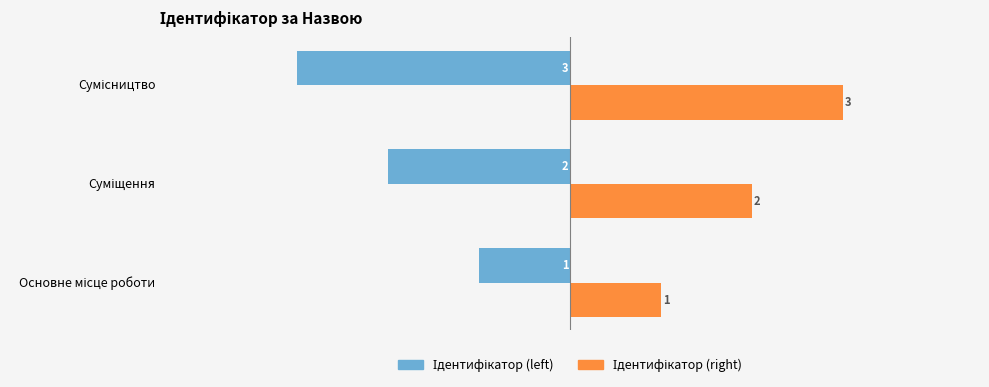

How many groups of bars are there?

3